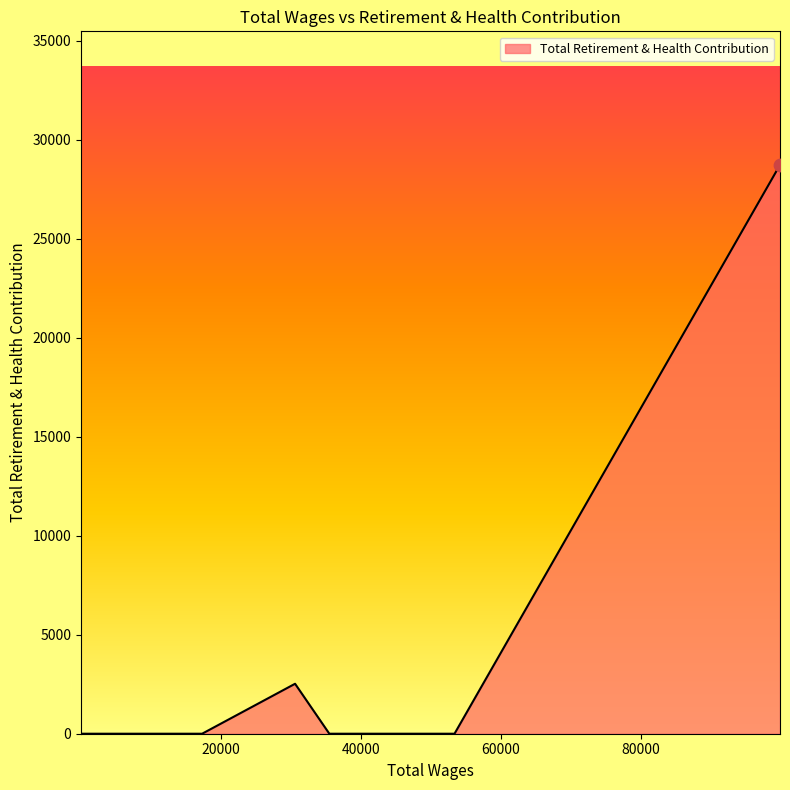

What is the maximum value shown in the chart?

28740